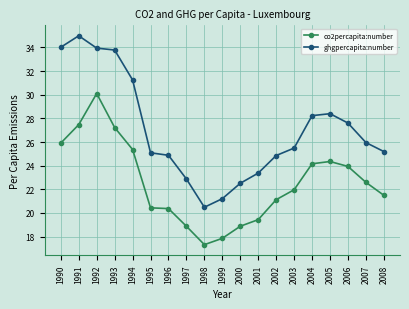

List the series in order of their peak value, lowest first.

co2percapita:number, ghgpercapita:number